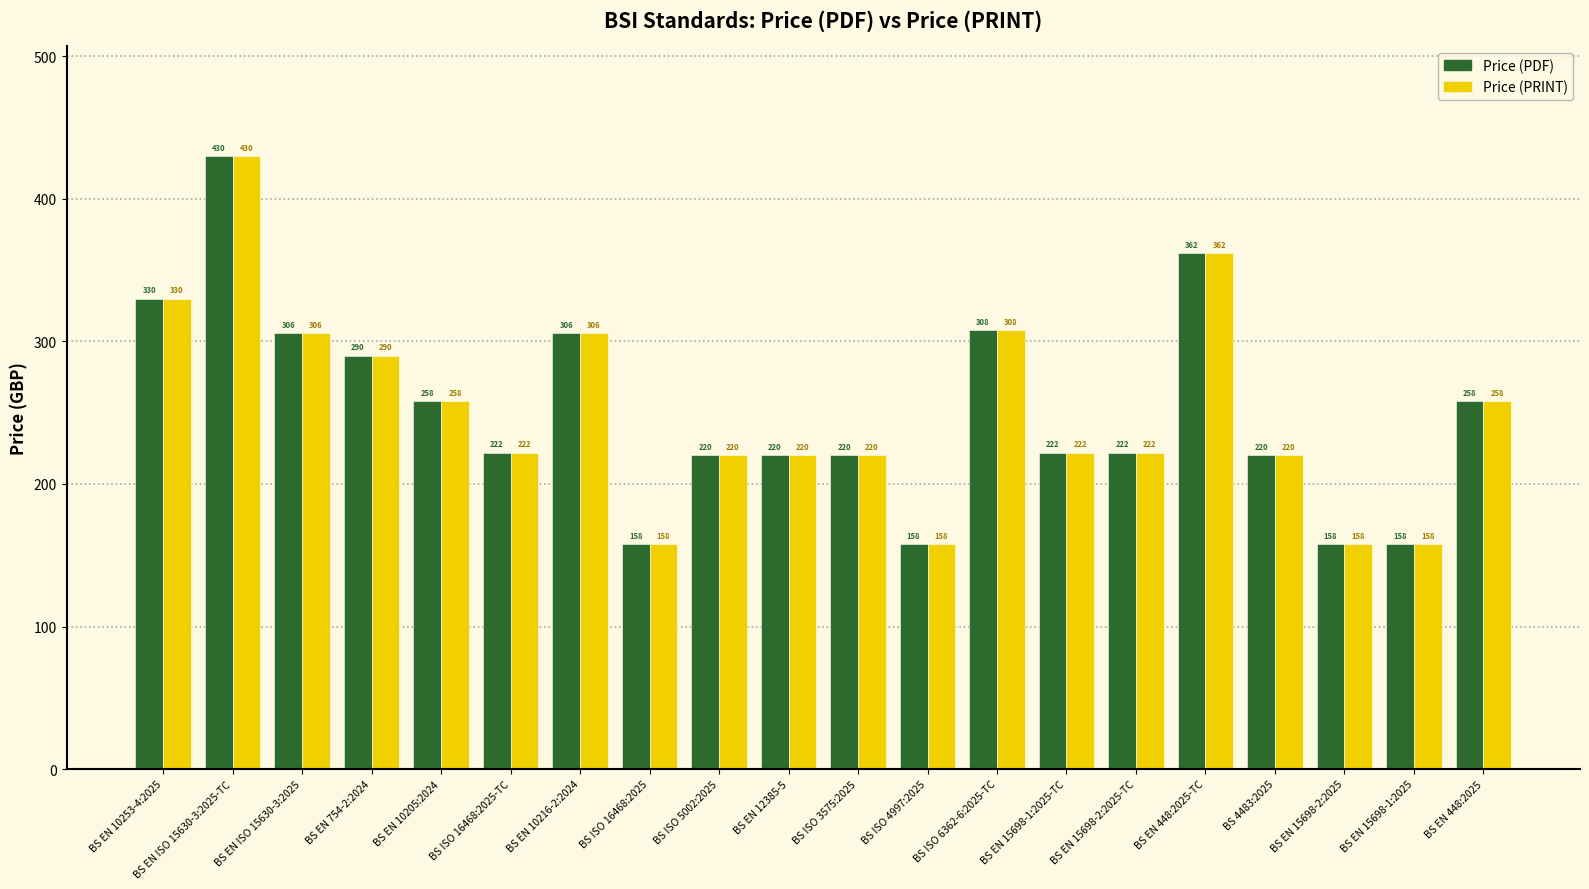

What is the value of the Price (PRINT) bar at the 18th from the left?

158